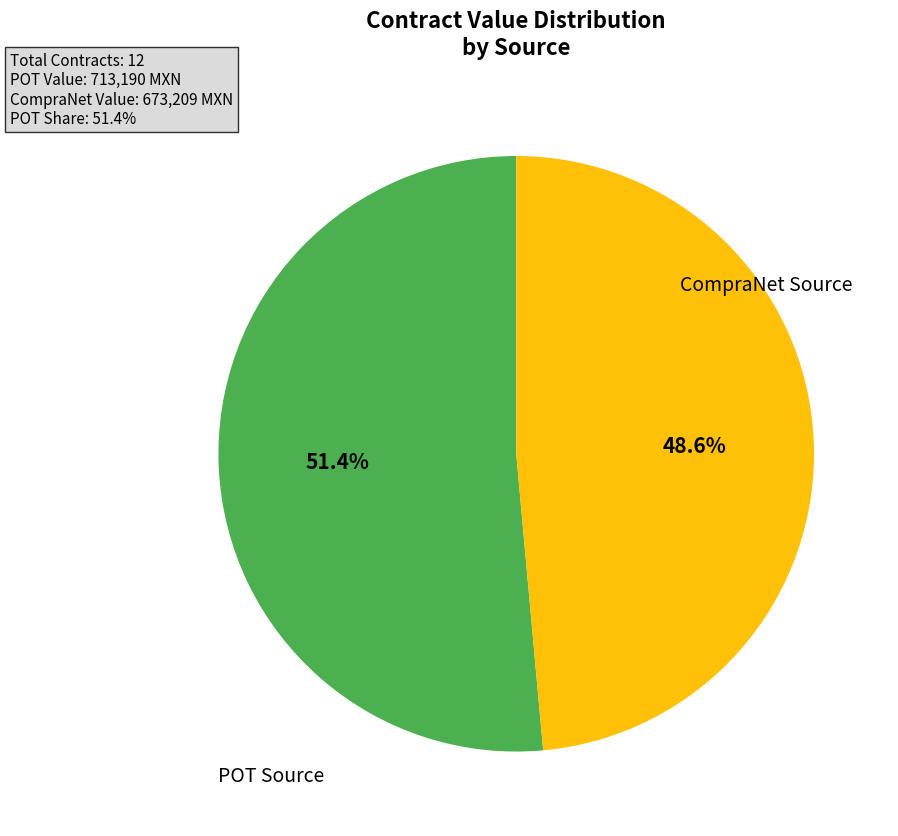

Approximately how many times larger is the value at CompraNet Source compared to POT Source?

0.9